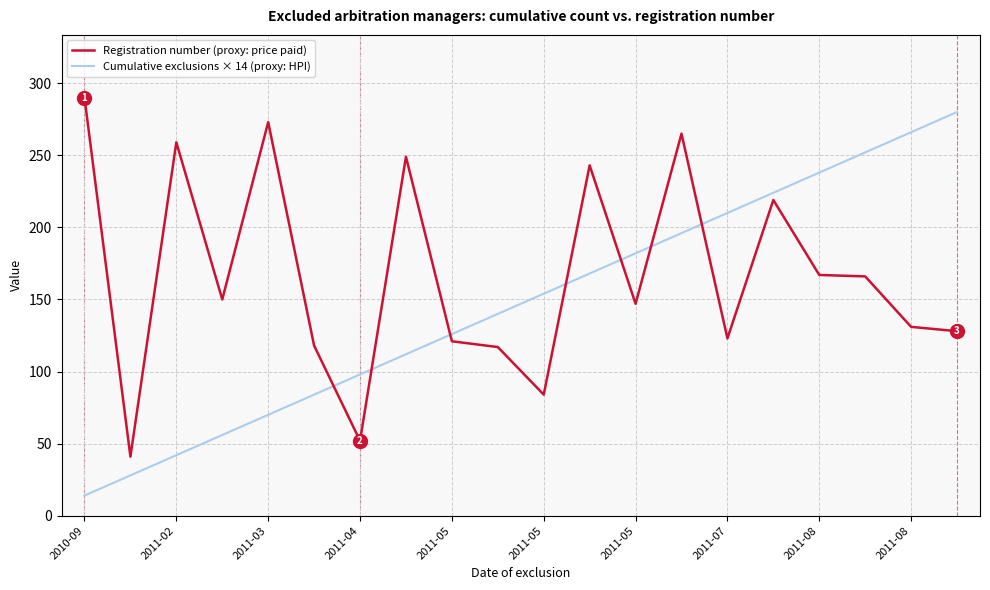

Does the chart display data point markers on the line(s)?

No